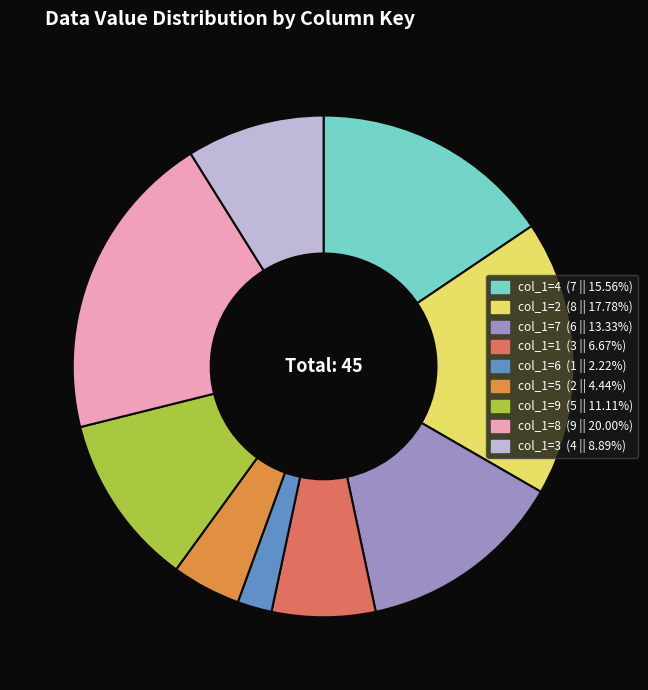

Is there a majority slice in this chart?

No